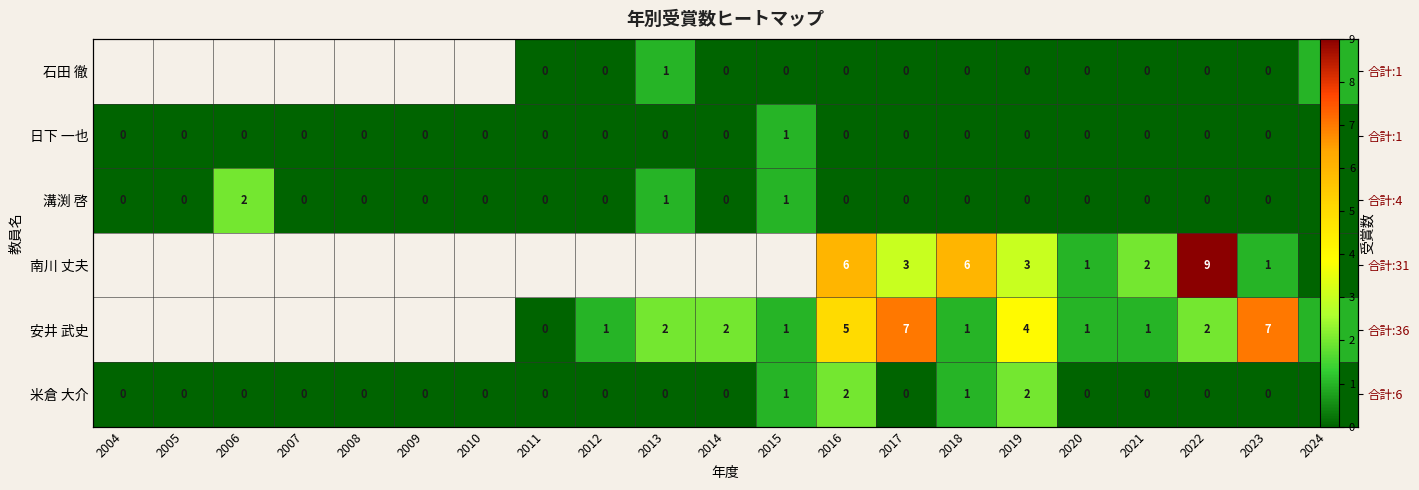

How many series are shown in this chart?

6